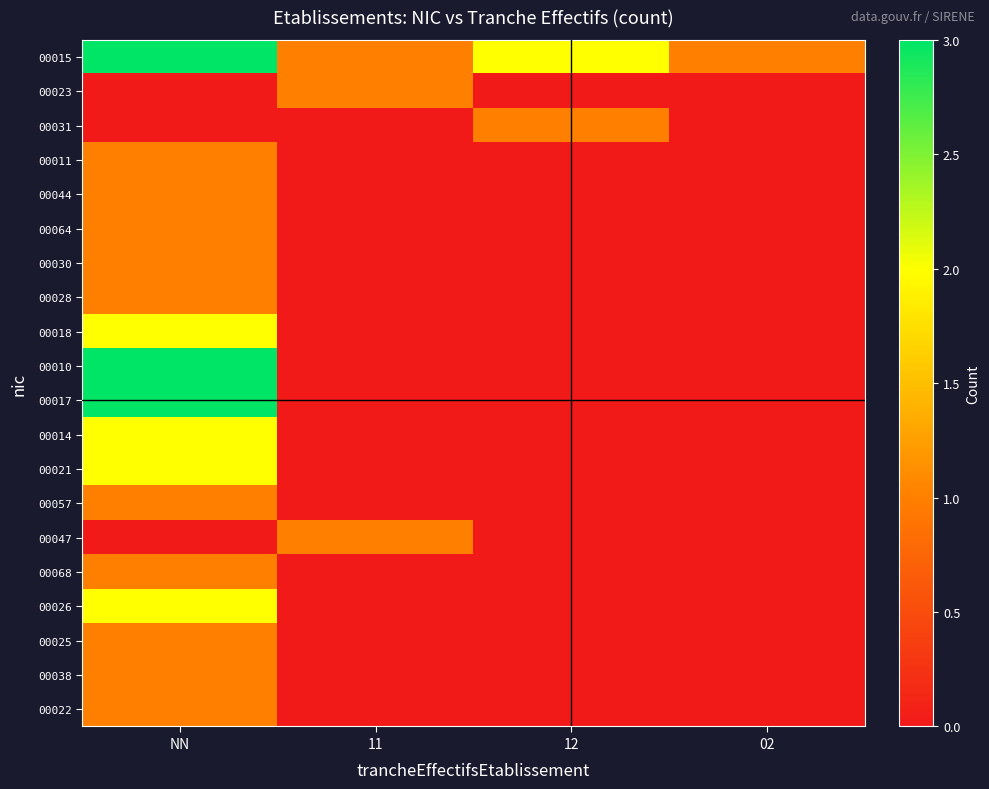

How many series are shown in this chart?

20